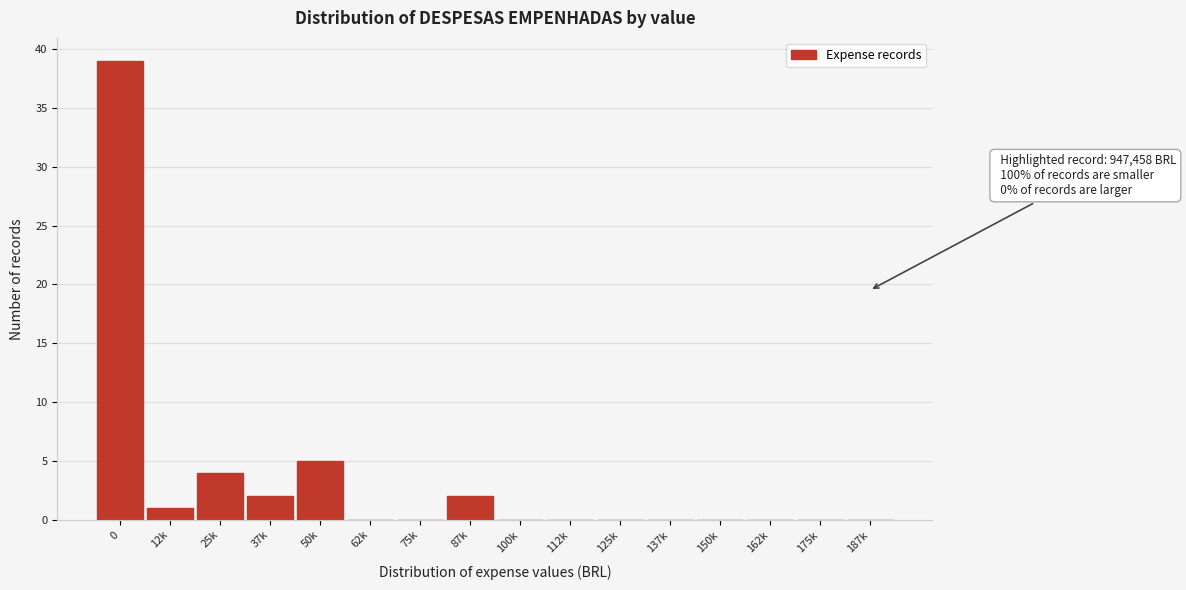

Reading right to left, list all the values displayed in this chart.

187k=0	175k=0	162k=0	150k=0	137k=0	125k=0	112k=0	100k=0	87k=2	75k=0	62k=0	50k=5	37k=2	25k=4	12k=1	0=39